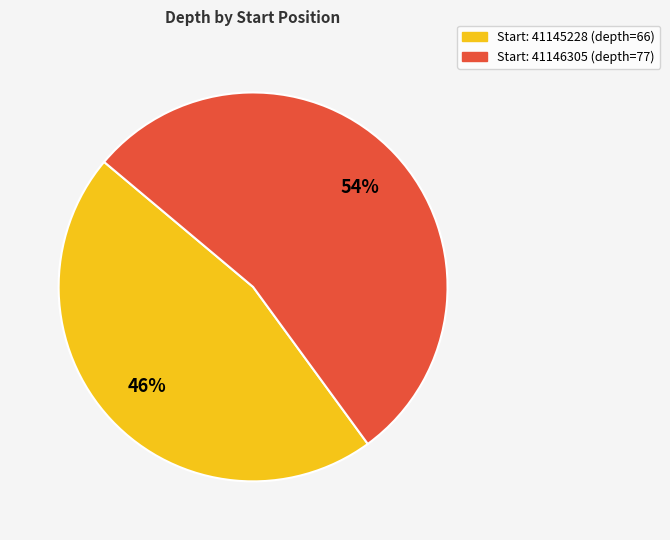

Is there any slice that represents more than half of the pie?

Yes